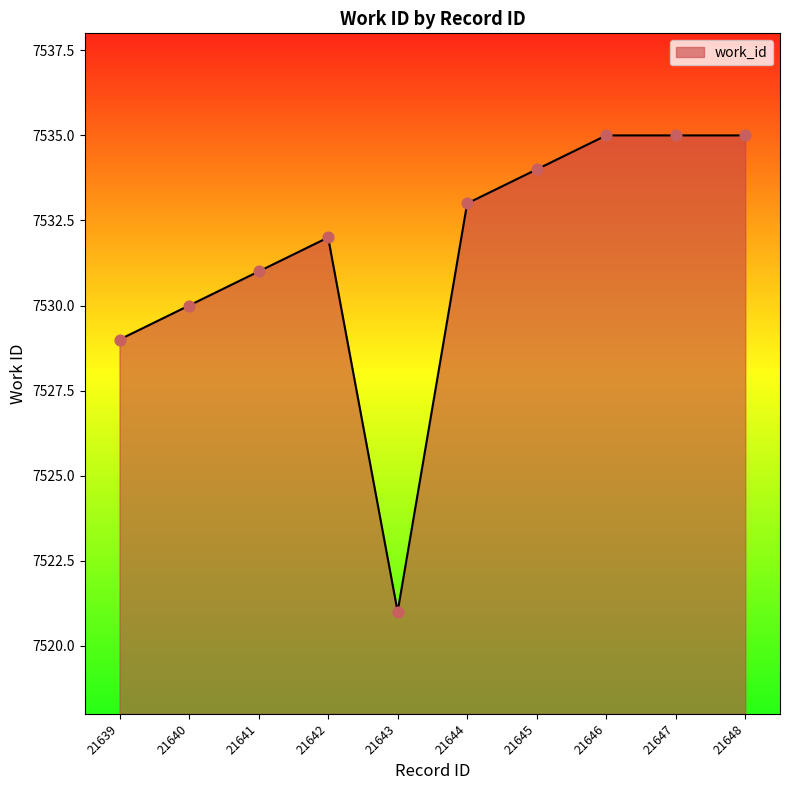

What is the ratio of the value at 21646 to the value at 21640?

1.0